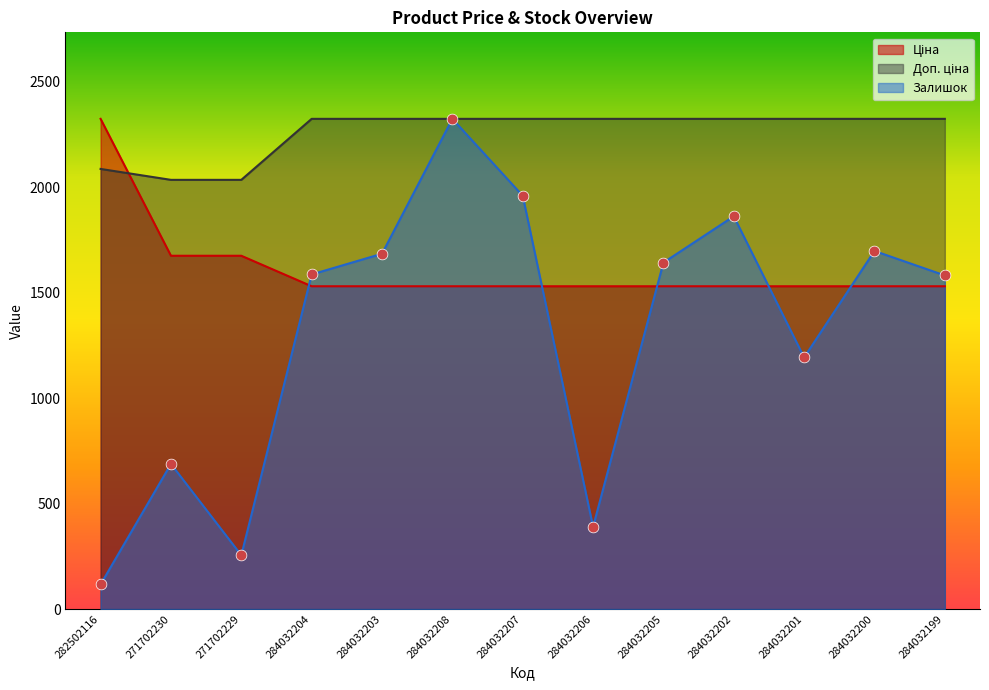

At how many categories does at least one series exceed 291?

13